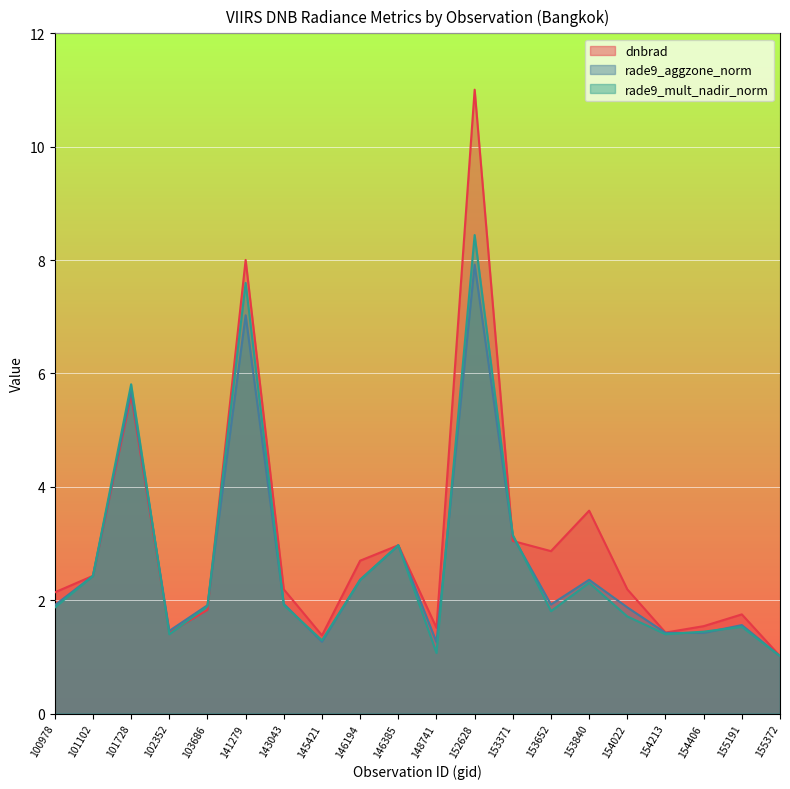

What is the average value of the dnbrad series?

3.0